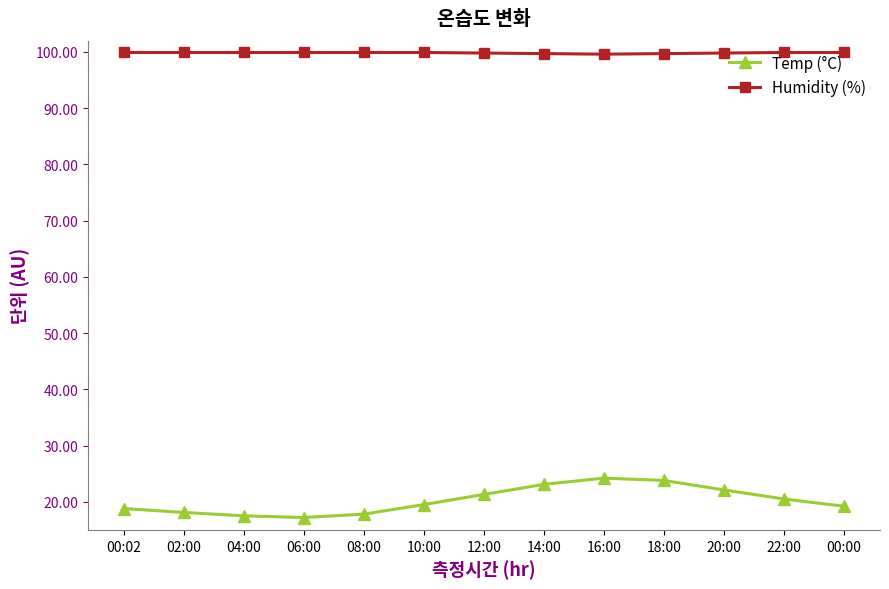

What is the smallest value displayed?

17.2